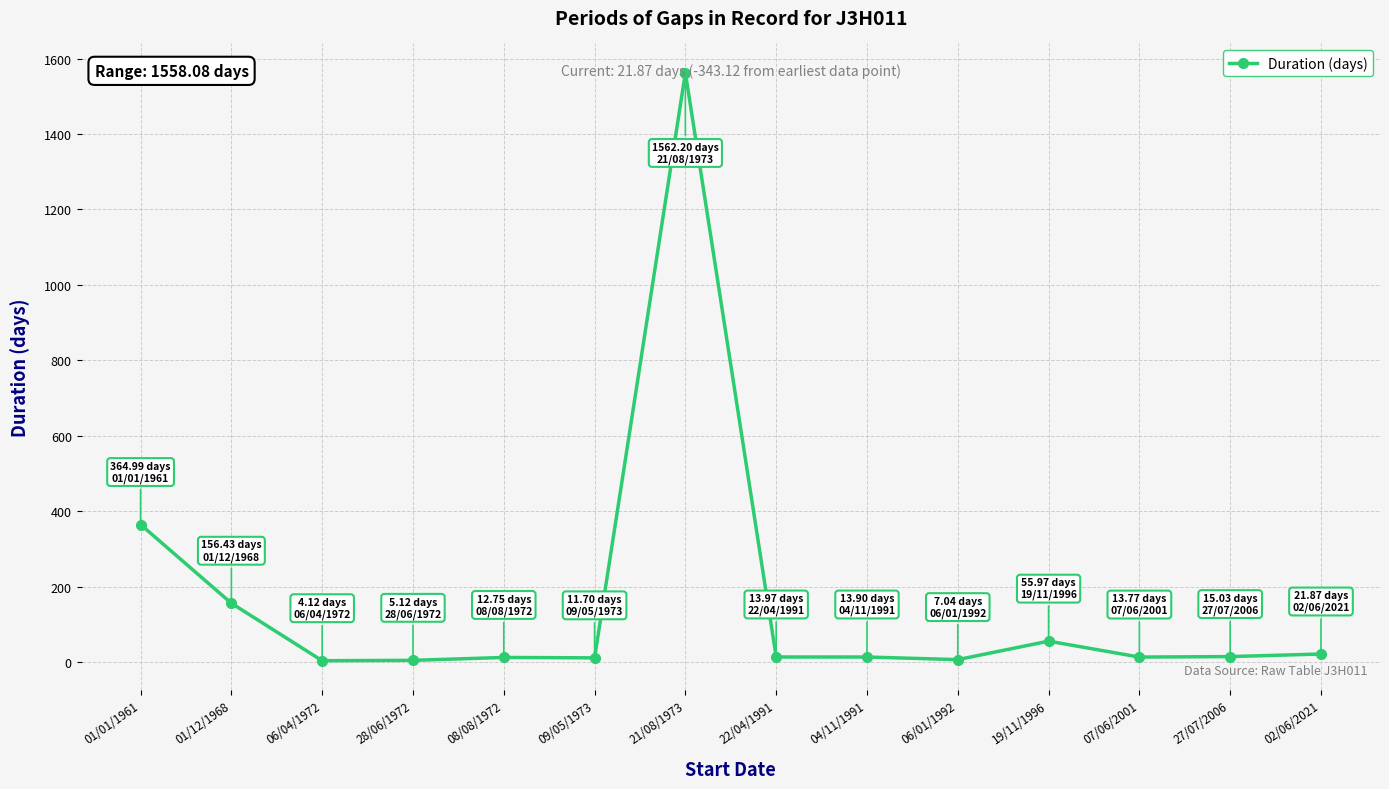

At which category does the chart reach its peak across all series?

21/08/1973